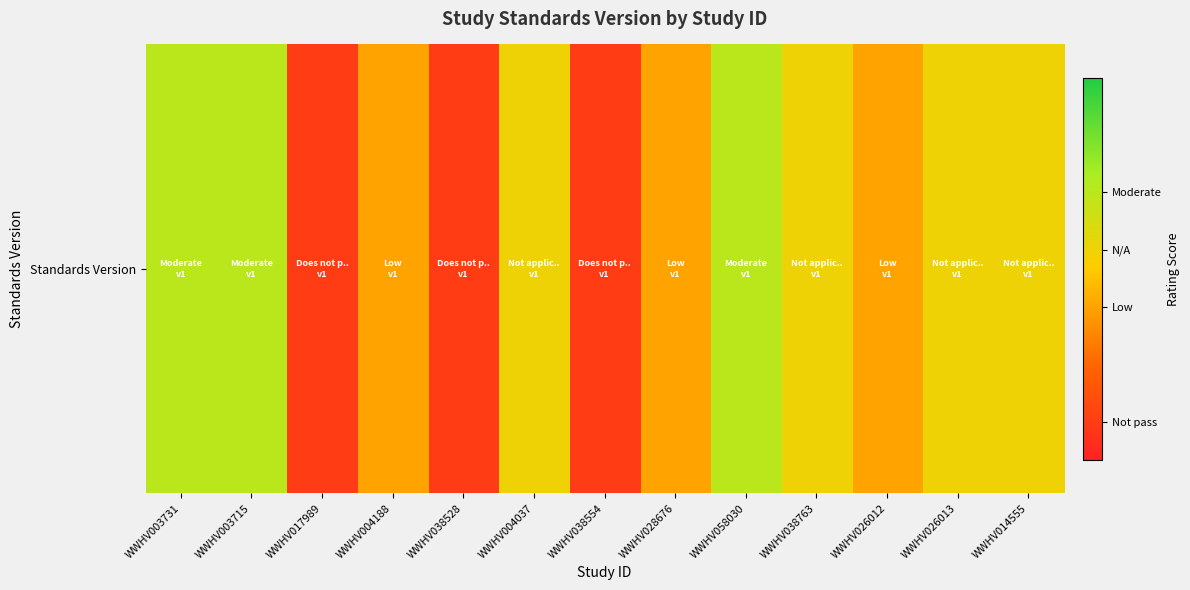

What is the minimum value shown in the chart?

0.1